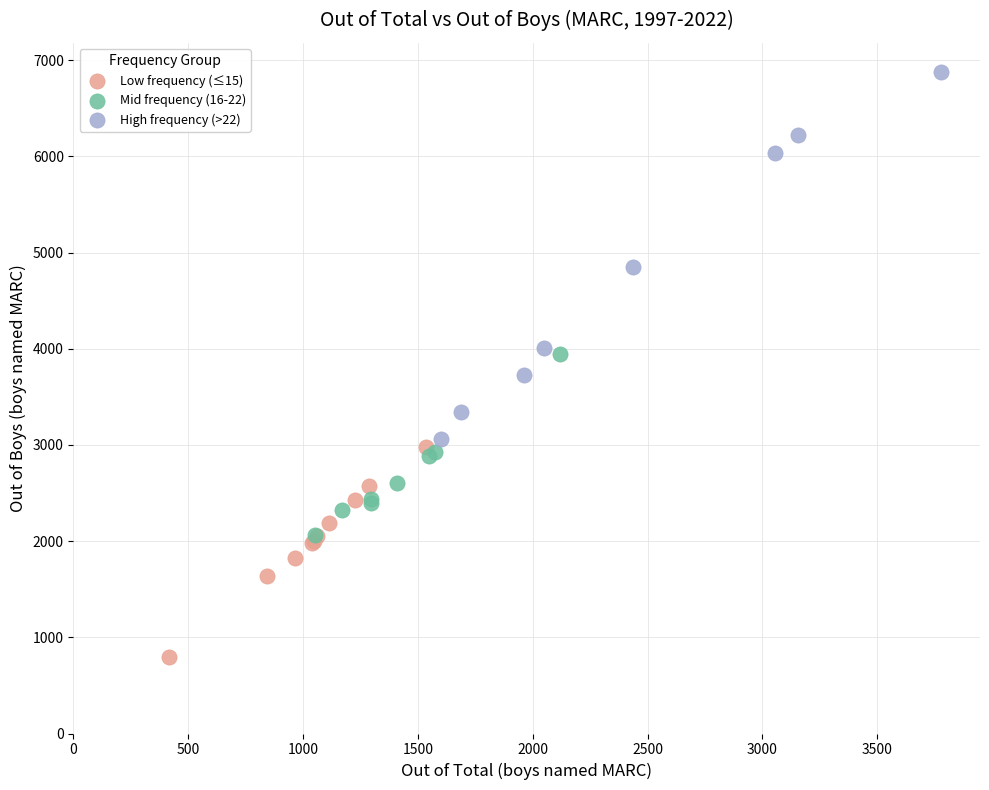

Which series contains the highest Y value?

High frequency (>22)